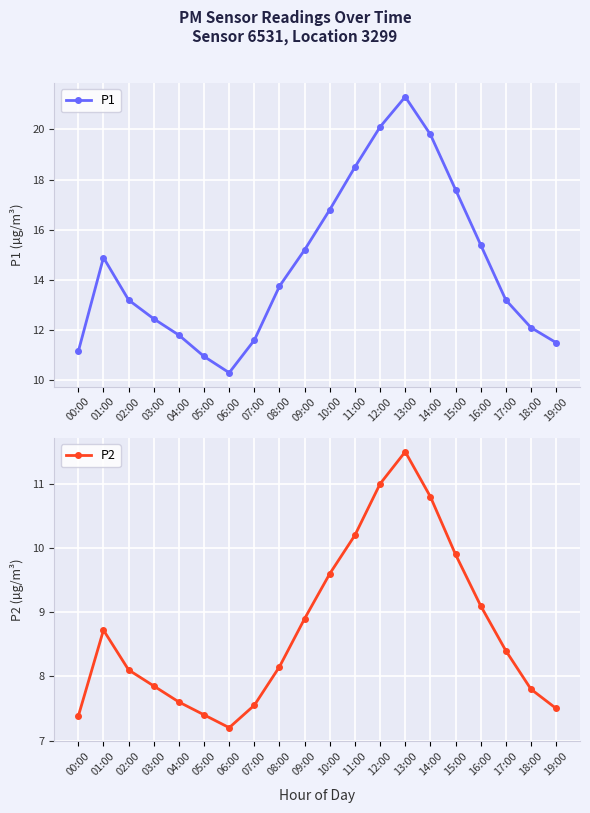

Between 17:00 and 18:00, which series saw the biggest shift?

P1